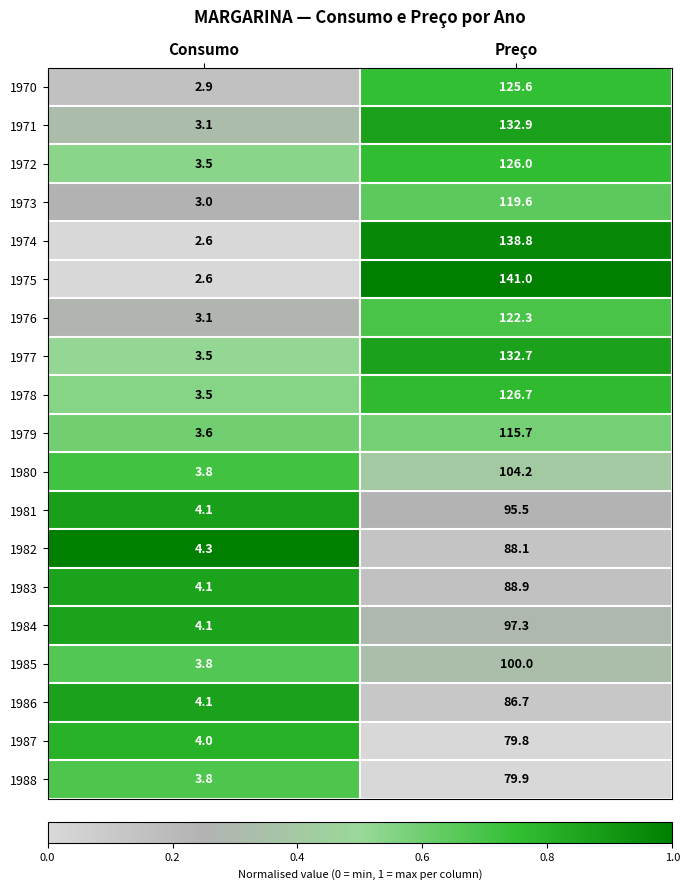

Where does the 1976 series first go above 122?

Preço